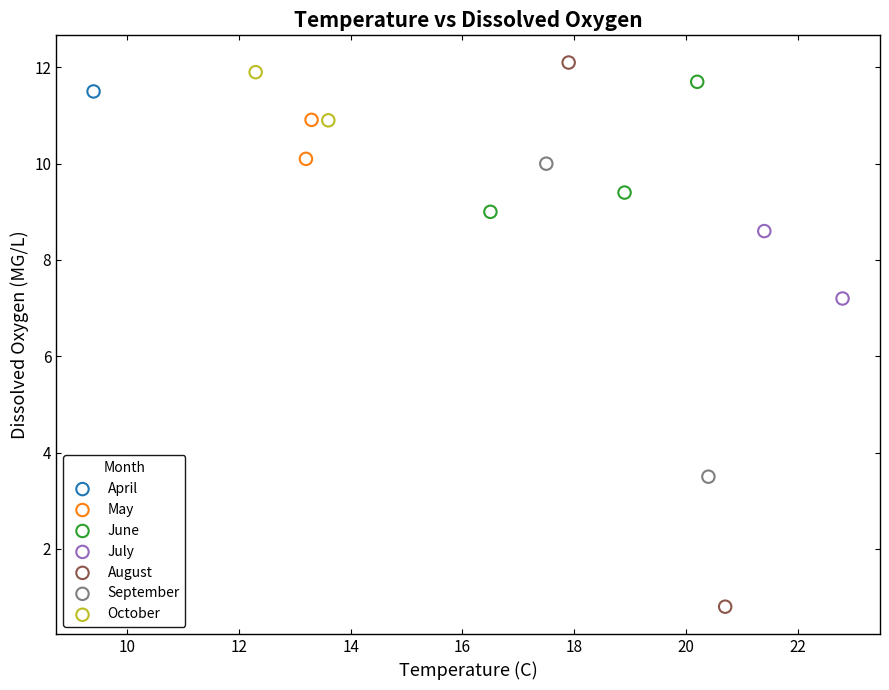

What are all the series names shown in the legend?

April, May, June, July, August, September, October